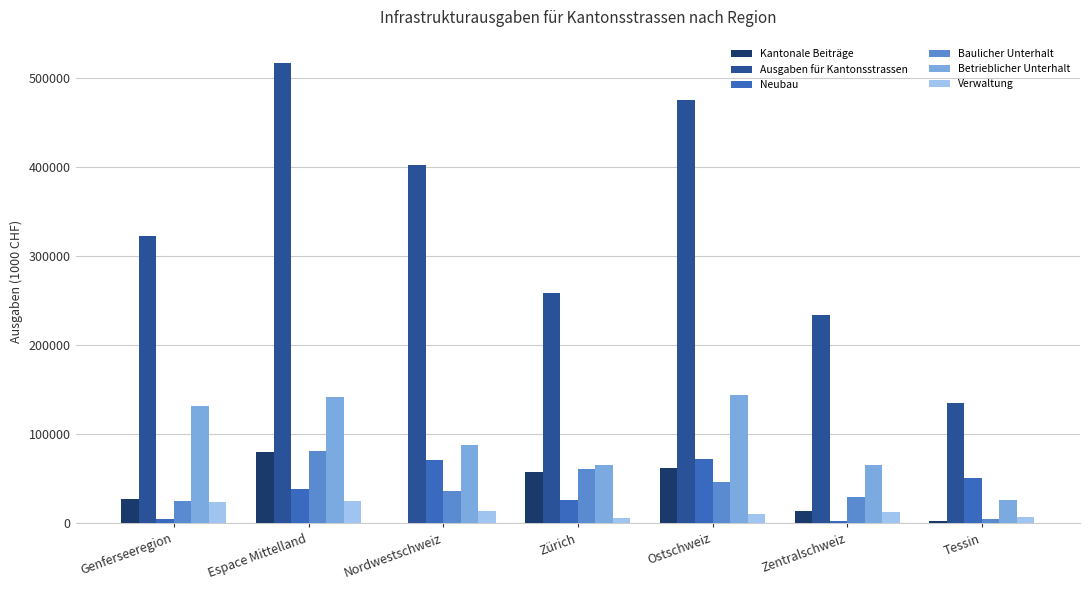

What is the sum of the Betrieblicher Unterhalt values at Ostschweiz and Espace Mittelland?

285660